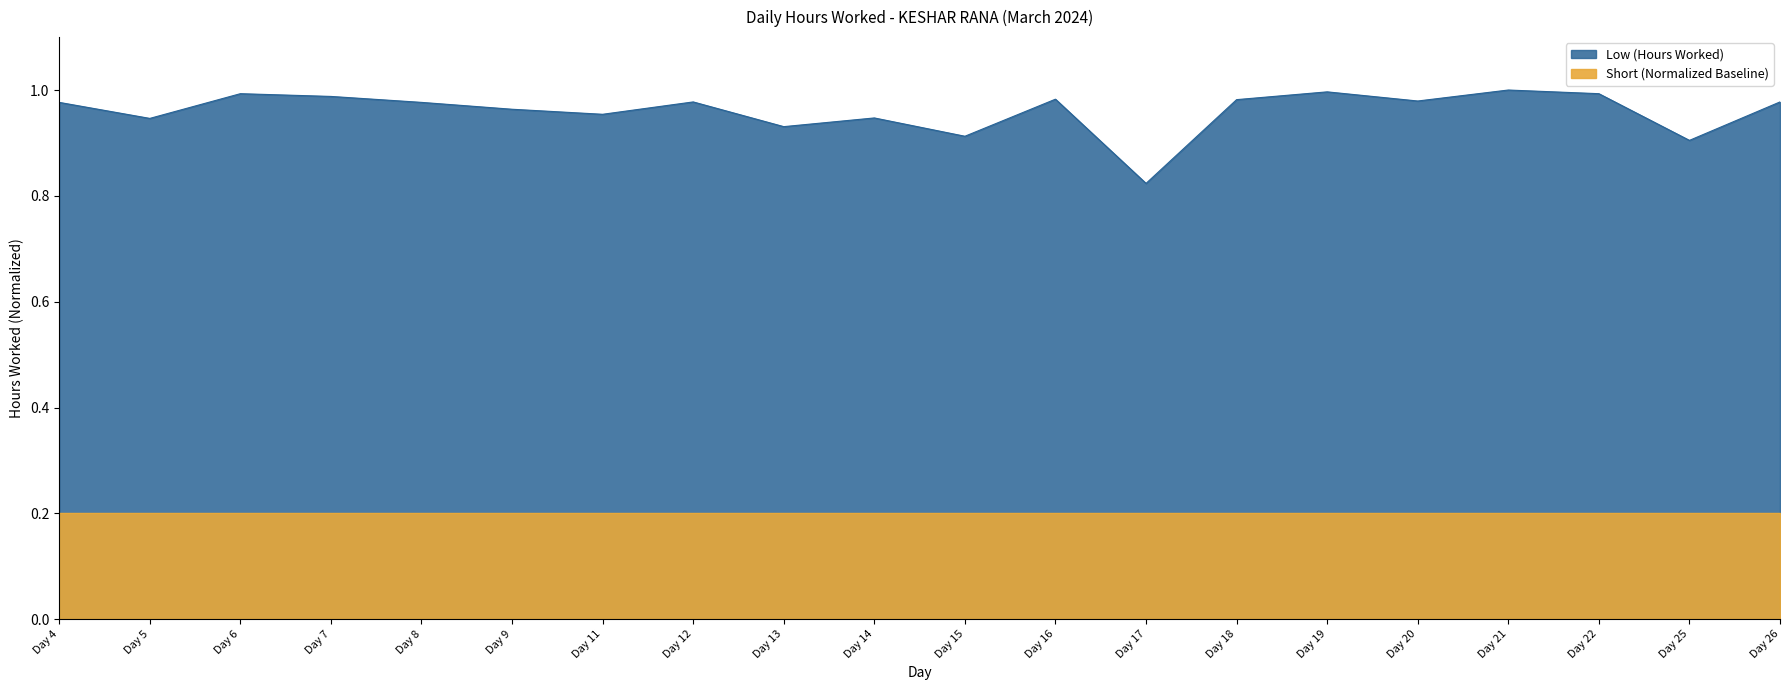

Reading left to right, transcribe all the data shown in this chart.

Day 4=1.0	Day 5=0.9	Day 6=1.0	Day 7=1.0	Day 8=1.0	Day 9=1.0	Day 11=1.0	Day 12=1.0	Day 13=0.9	Day 14=0.9	Day 15=0.9	Day 16=1.0	Day 17=0.8	Day 18=1.0	Day 19=1.0	Day 20=1.0	Day 21=1.0	Day 22=1.0	Day 25=0.9	Day 26=1.0